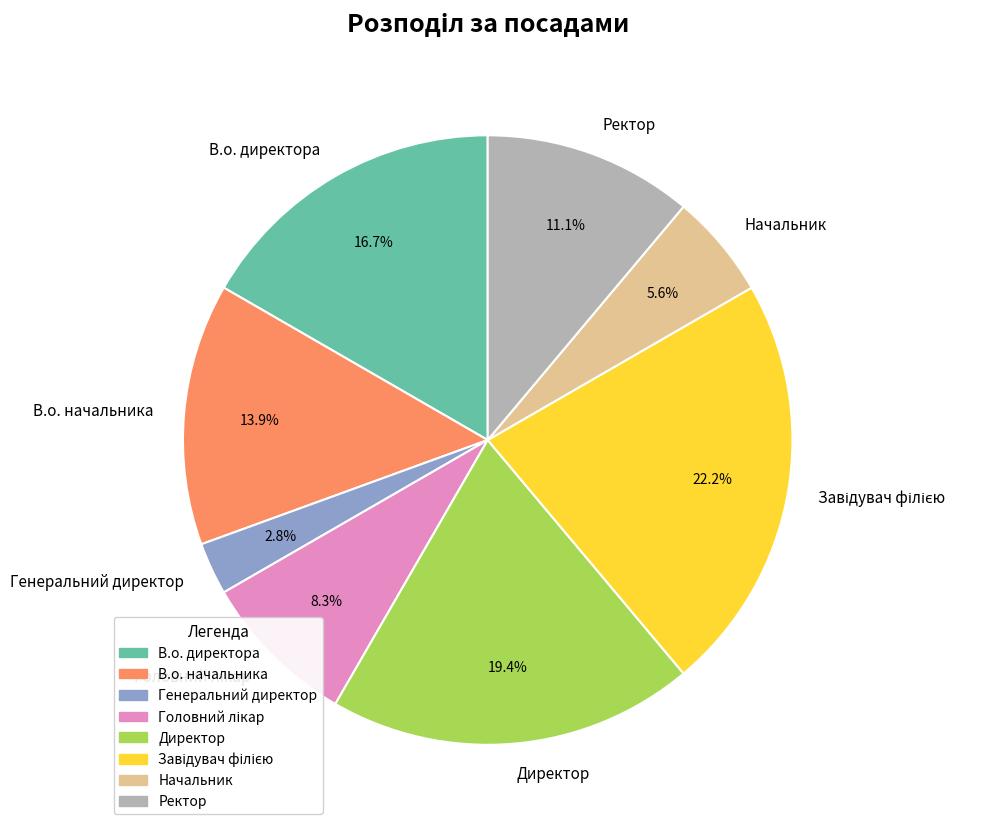

Which slice is the smallest?

Генеральний директор